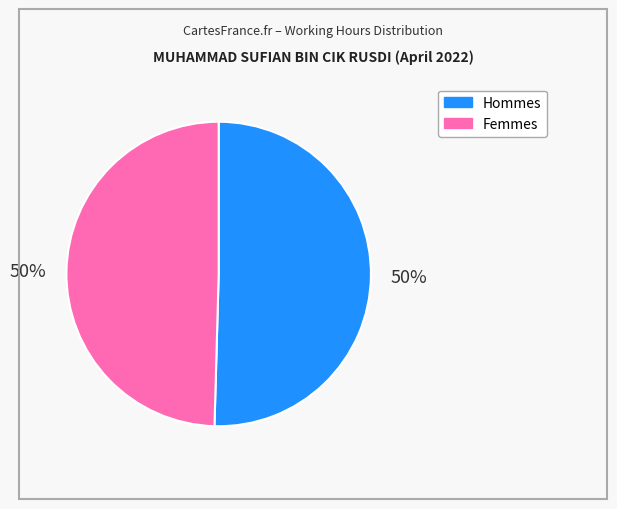

To the nearest percent, what is the average slice percentage?

50%